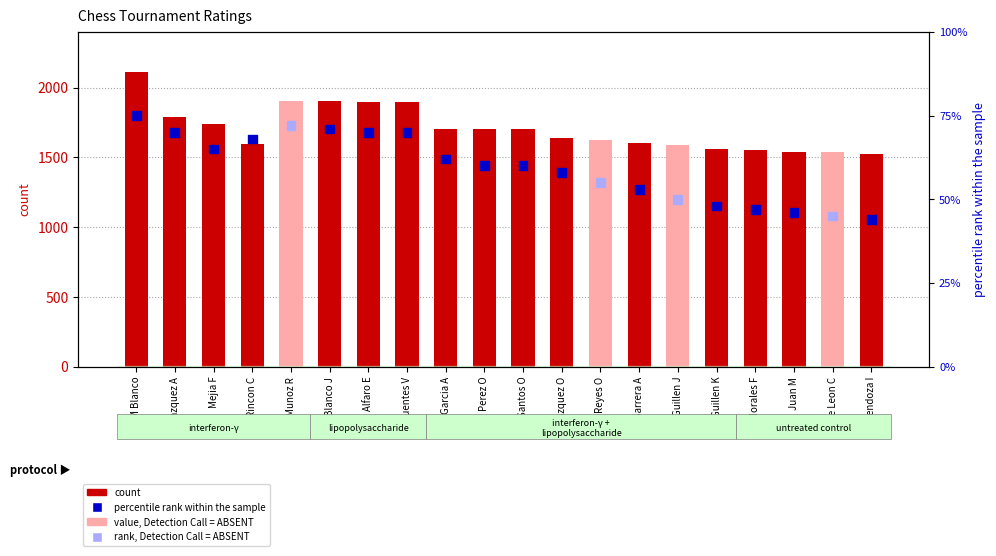

What is the total value across all series at Morales F?

1601